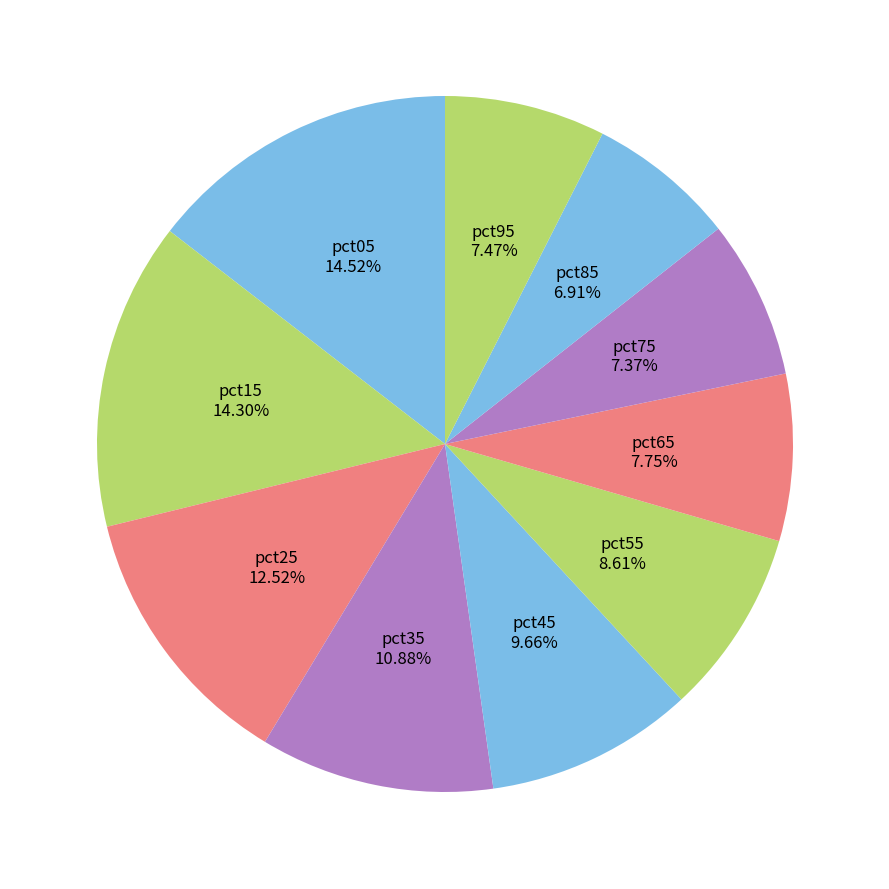

How many slices are in this pie chart?

10